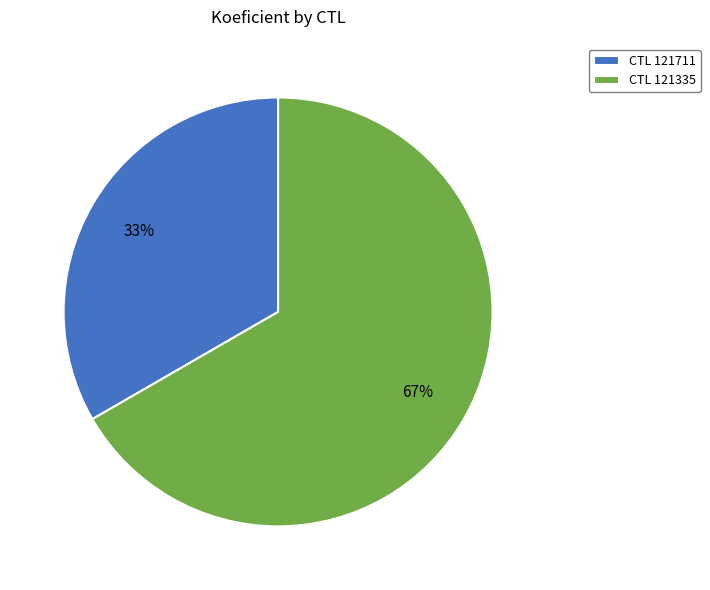

Which category has the smallest portion of the pie?

CTL 121711